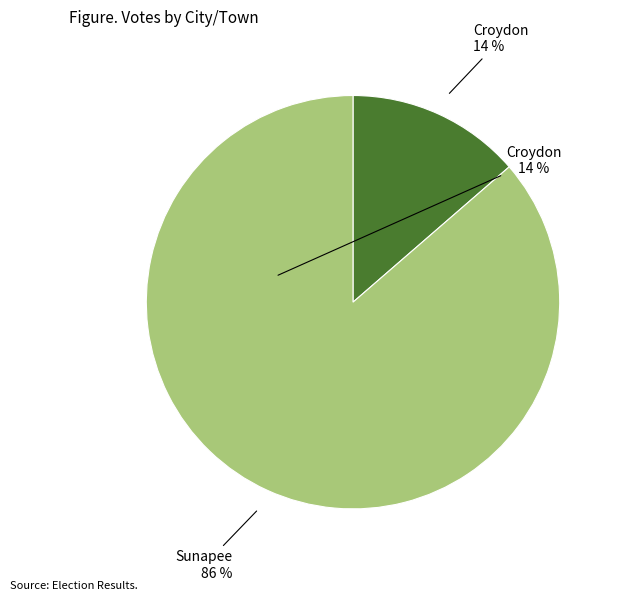

Does any single category account for the majority?

Yes